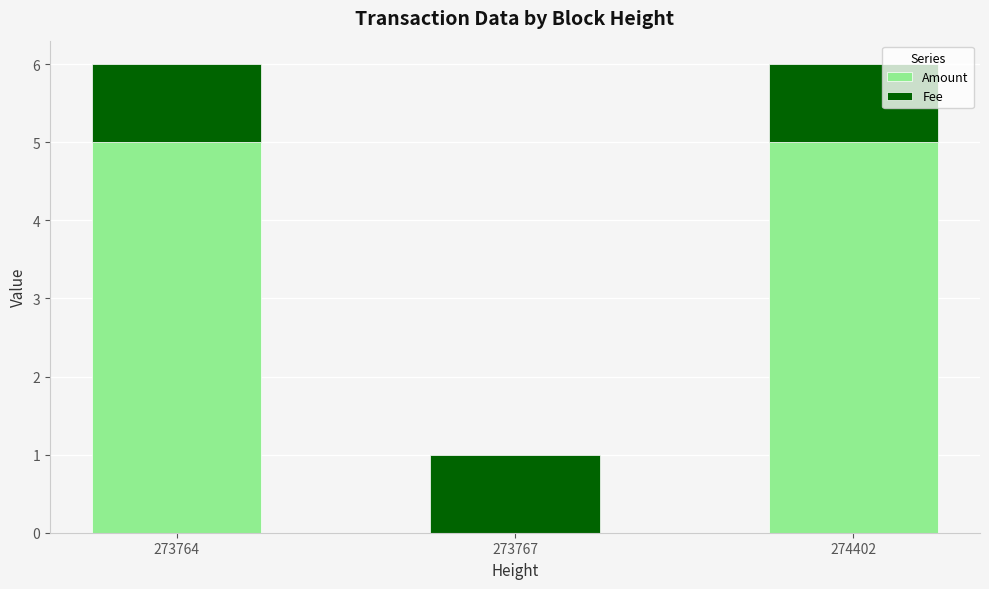

At which label is Amount closest to 2?

273767